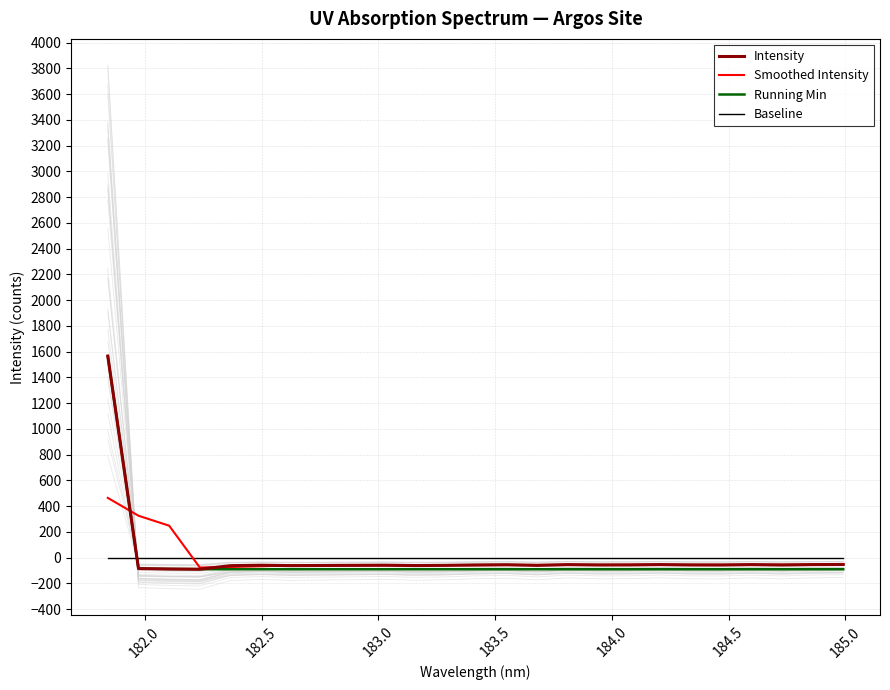

What is the lowest value of the Running Min series?

-90.2